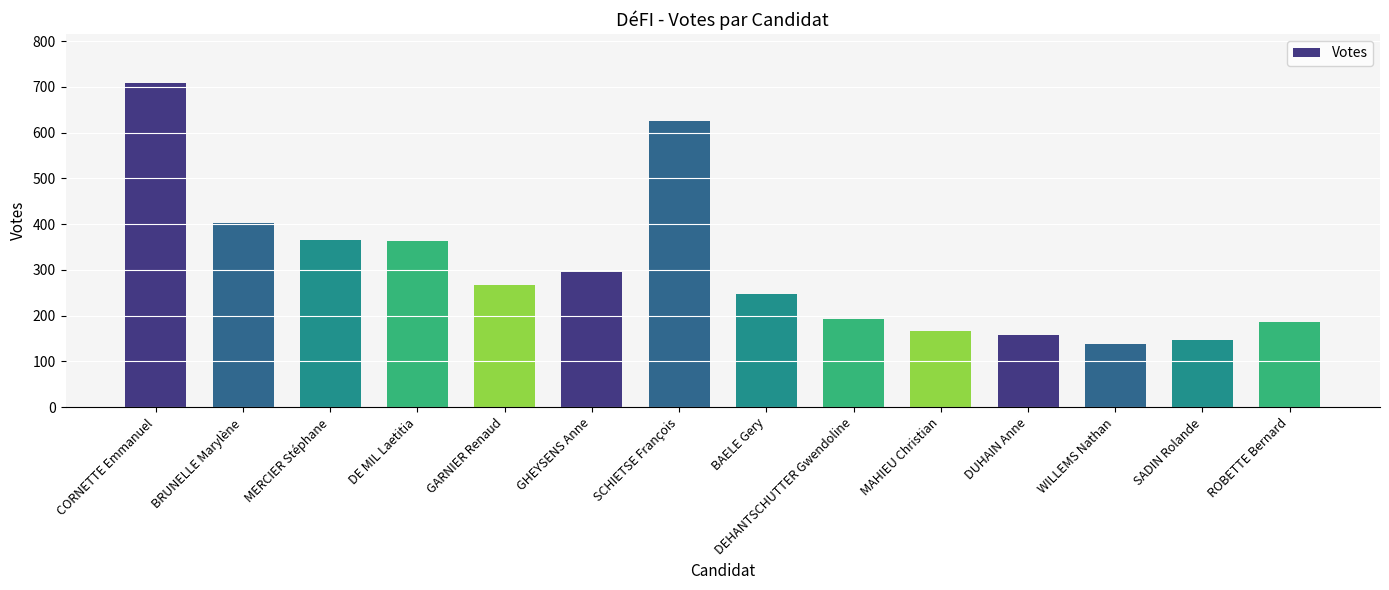

Which has a higher value, DEHANTSCHUTTER Gwendoline or CORNETTE Emmanuel?

CORNETTE Emmanuel